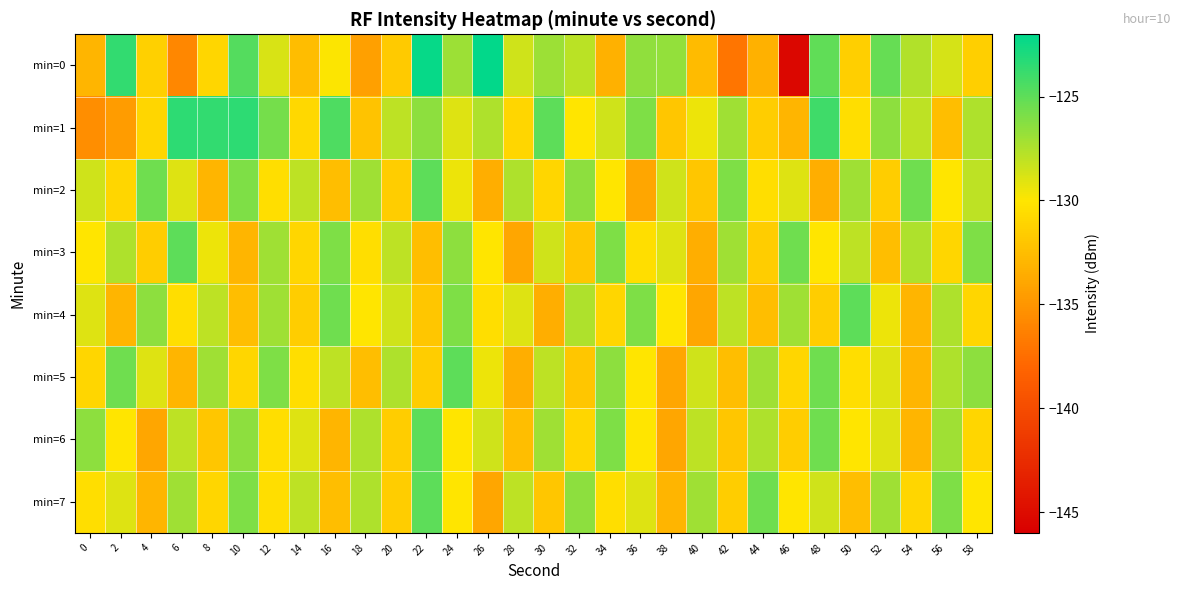

Which series has the widest spread of values?

min=0